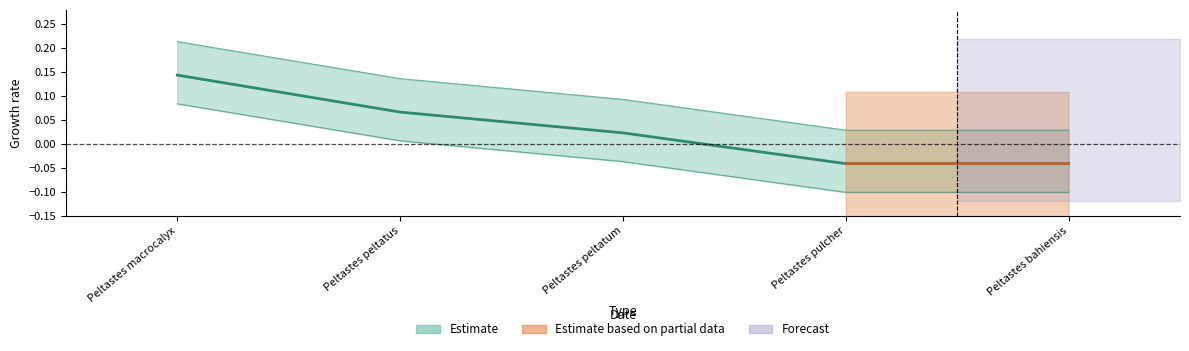

What is the maximum value shown in the chart?

0.2